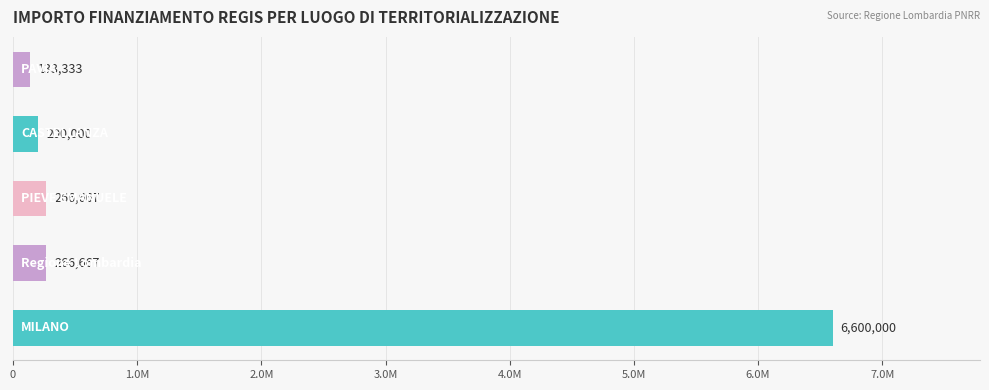

Are the bars grouped side by side (vs. stacked)?

No